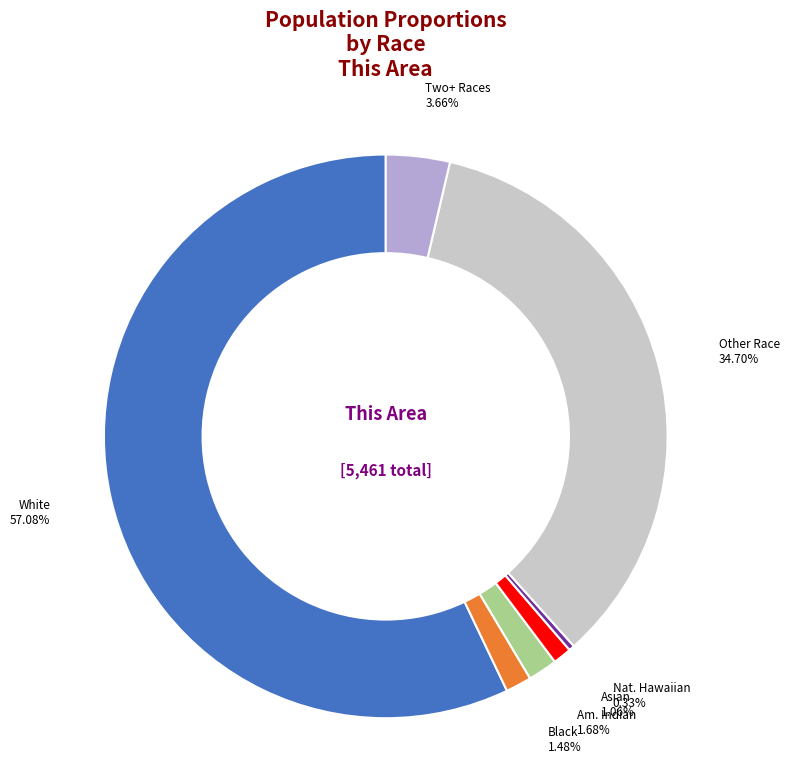

Is there a majority slice in this chart?

Yes